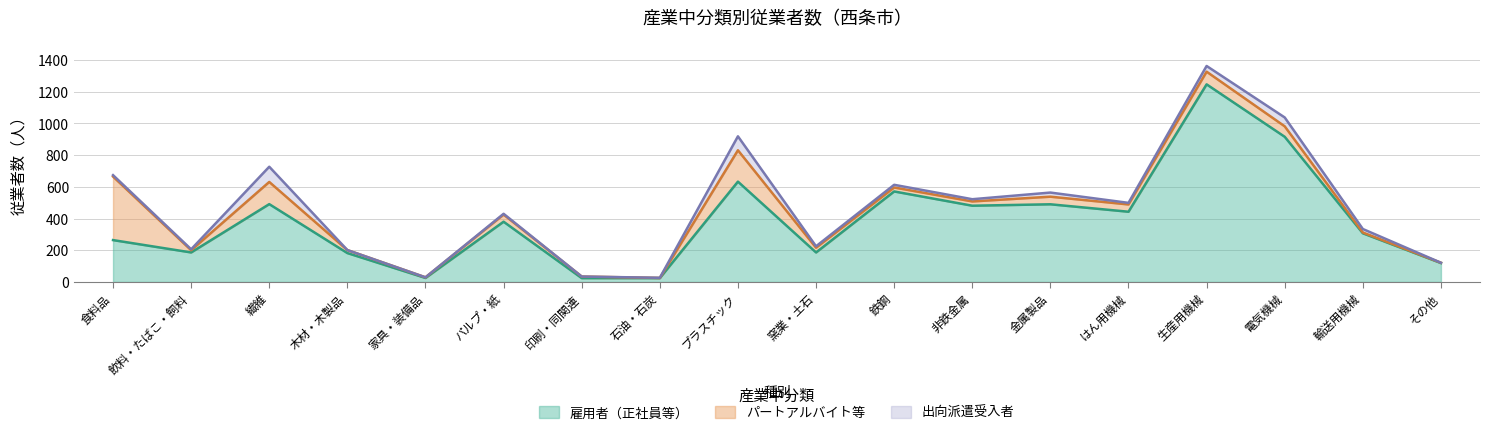

Which category has the highest value in the 雇用者（正社員等） series?

生産用機械